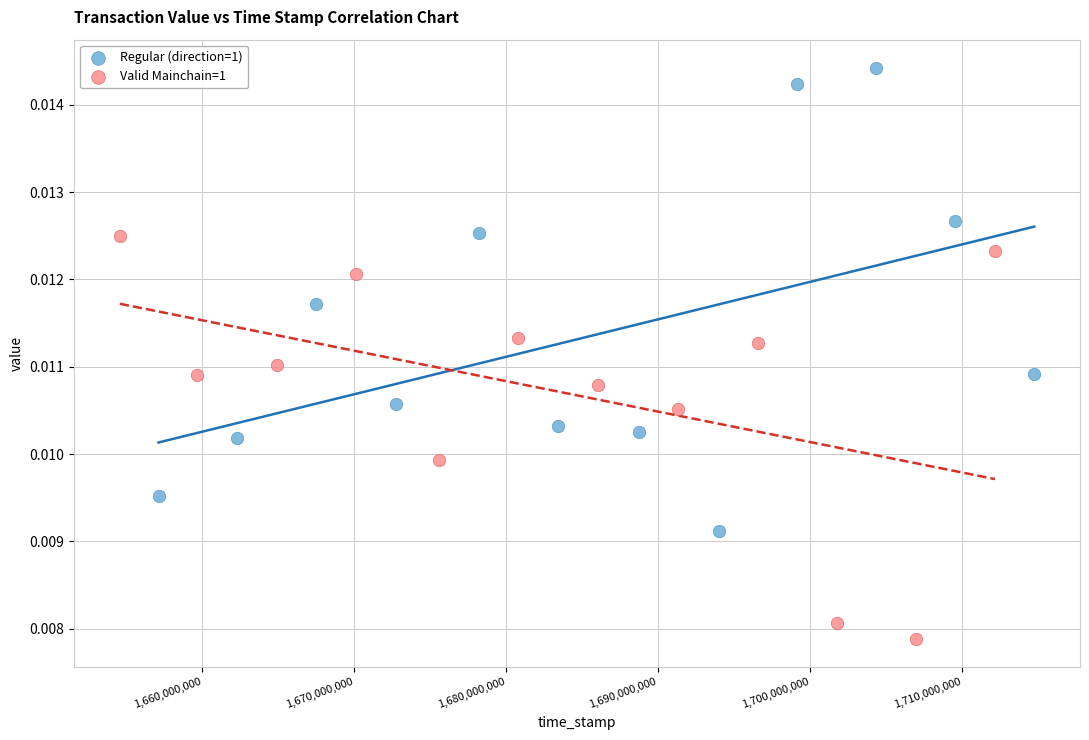

Which series contains the highest Y value?

Regular (direction=1)